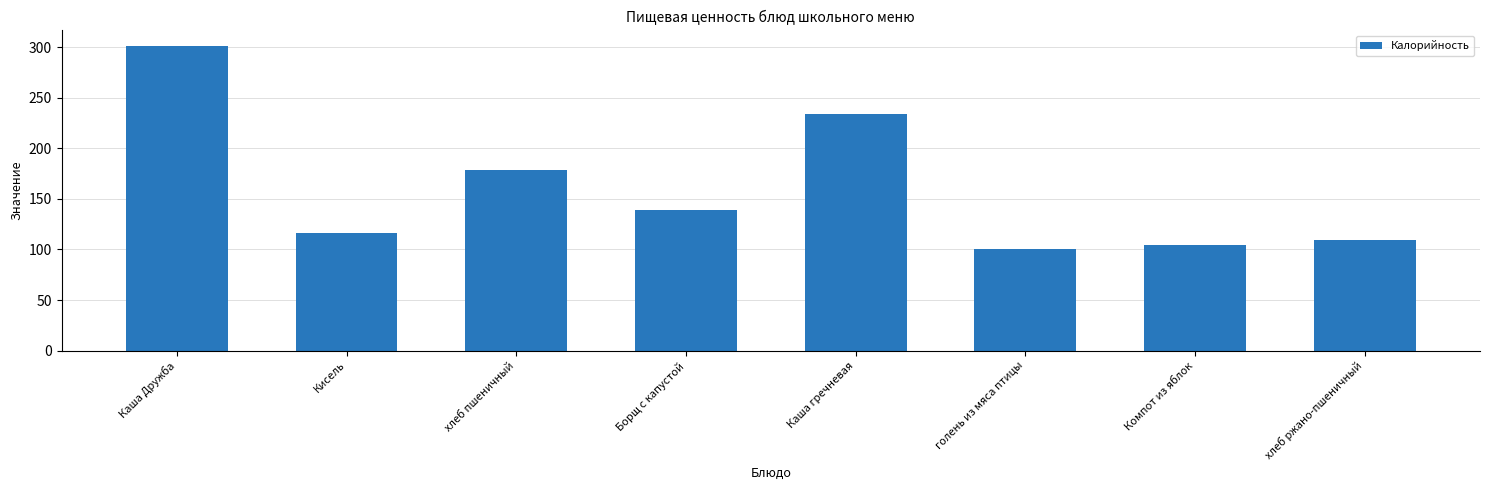

At which label does the data first exceed 138?

Каша Дружба